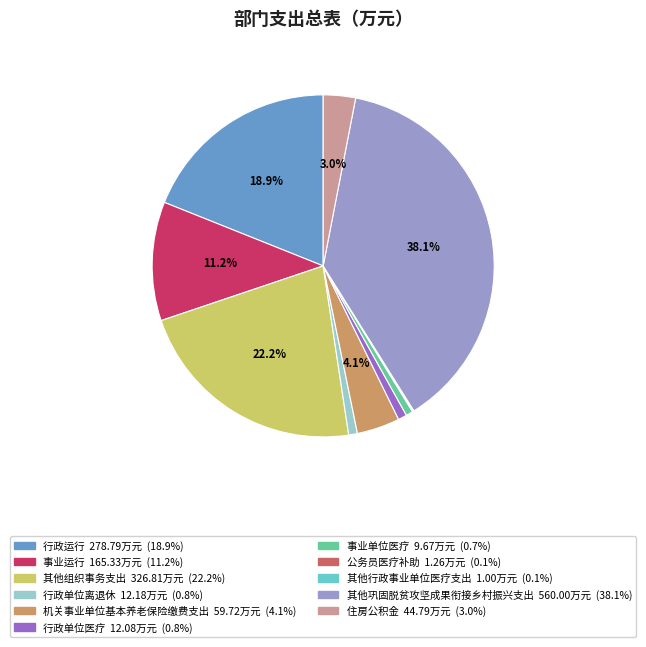

Is there a majority slice in this chart?

No